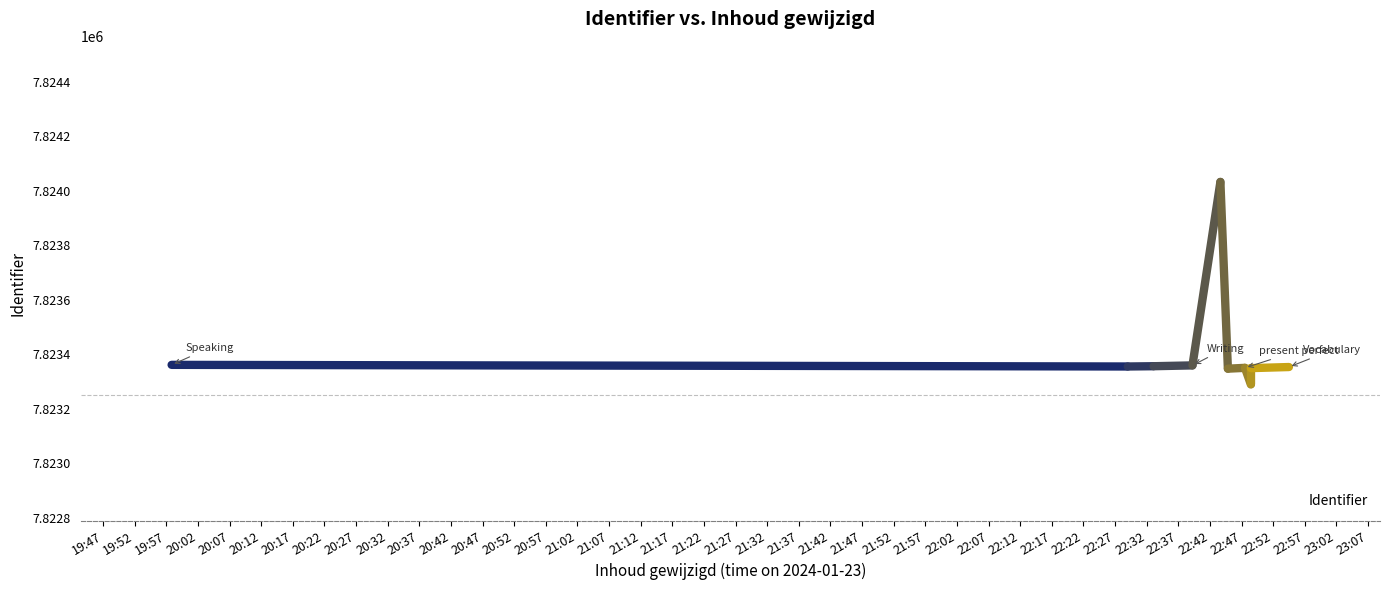

What is the sum of all values?

78234152